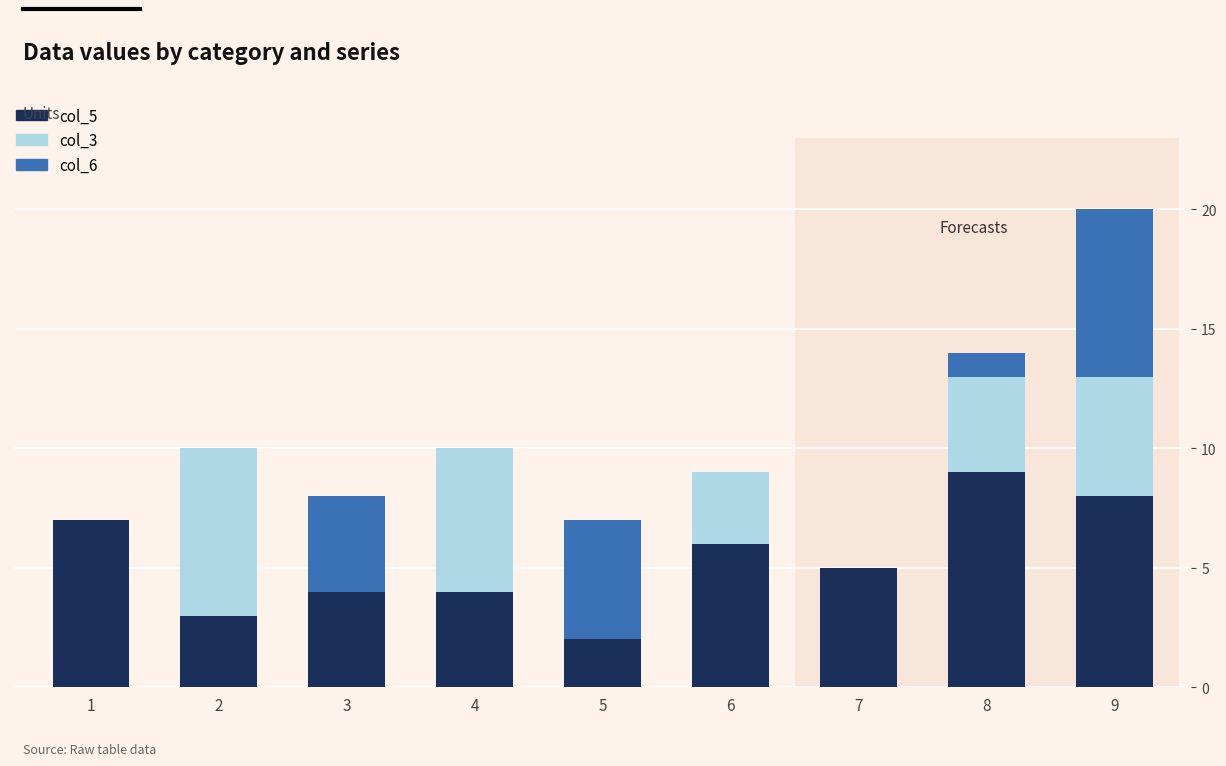

Are the bars horizontal?

No